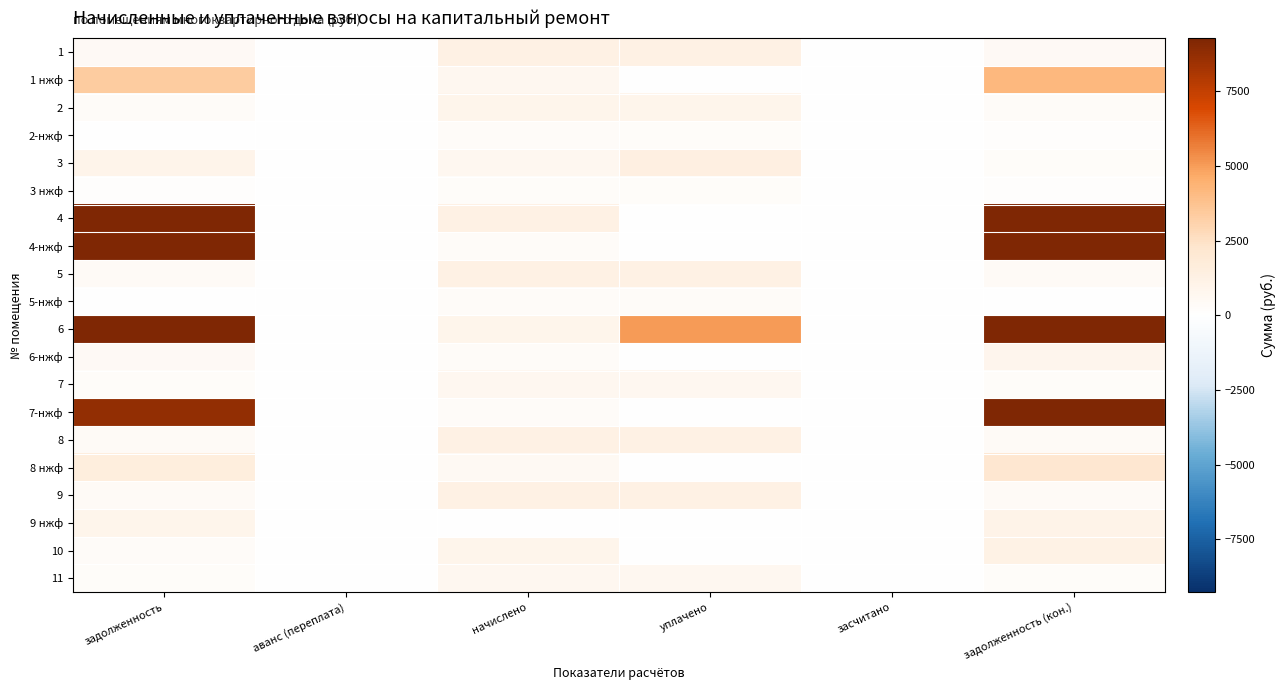

Reading right to left, what are all the values shown in this chart?

1: задолженность (кон.)=437.8	засчитано=0.0	уплачено=1291.1	начислено=1291.1	аванс (переплата)=0.0	задолженность=437.1
1 нжф: задолженность (кон.)=4166.6	засчитано=0.0	уплачено=0.0	начислено=694.8	аванс (переплата)=0.0	задолженность=3352.3
2: задолженность (кон.)=300.5	засчитано=0.0	уплачено=901.5	начислено=901.5	аванс (переплата)=0.0	задолженность=300.5
2-нжф: задолженность (кон.)=111.8	засчитано=0.0	уплачено=222.3	начислено=335.5	аванс (переплата)=1.4	задолженность=0.0
3: задолженность (кон.)=234.8	засчитано=0.0	уплачено=1408.7	начислено=704.4	аванс (переплата)=0.0	задолженность=944.4
3 нжф: задолженность (кон.)=90.1	засчитано=0.0	уплачено=270.3	начислено=270.3	аванс (переплата)=0.0	задолженность=90.1
4: задолженность (кон.)=25047.7	засчитано=0.0	уплачено=0.0	начислено=1280.0	аванс (переплата)=0.0	задолженность=22990.5
4-нжф: задолженность (кон.)=12125.5	засчитано=0.0	уплачено=0.0	начислено=351.4	аванс (переплата)=0.0	задолженность=11395.9
5: задолженность (кон.)=430.9	засчитано=0.0	уплачено=1292.7	начислено=1292.7	аванс (переплата)=0.0	задолженность=430.9
5-нжф: задолженность (кон.)=0.0	засчитано=0.0	уплачено=360.0	начислено=359.3	аванс (переплата)=9.7	задолженность=0.0
6: задолженность (кон.)=9256.7	засчитано=0.0	уплачено=5000.0	начислено=903.1	аванс (переплата)=0.0	задолженность=12940.2
6-нжф: задолженность (кон.)=838.6	засчитано=0.0	уплачено=0.0	начислено=351.4	аванс (переплата)=0.0	задолженность=471.0
7: задолженность (кон.)=237.4	засчитано=0.0	уплачено=712.3	начислено=712.3	аванс (переплата)=0.0	задолженность=237.4
7-нжф: задолженность (кон.)=9345.2	засчитано=0.0	уплачено=0.0	начислено=356.2	аванс (переплата)=0.0	задолженность=8699.9
8: задолженность (кон.)=430.9	засчитано=0.0	уплачено=1292.7	начислено=1292.7	аванс (переплата)=0.0	задолженность=430.9
8 нжф: задолженность (кон.)=2133.7	засчитано=0.0	уплачено=0.0	начислено=507.2	аванс (переплата)=0.0	задолженность=1571.1
9: задолженность (кон.)=430.9	засчитано=0.0	уплачено=1292.7	начислено=1292.7	аванс (переплата)=0.0	задолженность=430.9
9 нжф: задолженность (кон.)=1031.4	засчитано=0.0	уплачено=0.0	начислено=58.8	аванс (переплата)=0.0	задолженность=940.3
10: задолженность (кон.)=1224.1	засчитано=0.0	уплачено=0.0	начислено=909.5	аванс (переплата)=0.0	задолженность=305.6
11: задолженность (кон.)=239.0	засчитано=0.0	уплачено=717.1	начислено=717.1	аванс (переплата)=0.0	задолженность=239.0